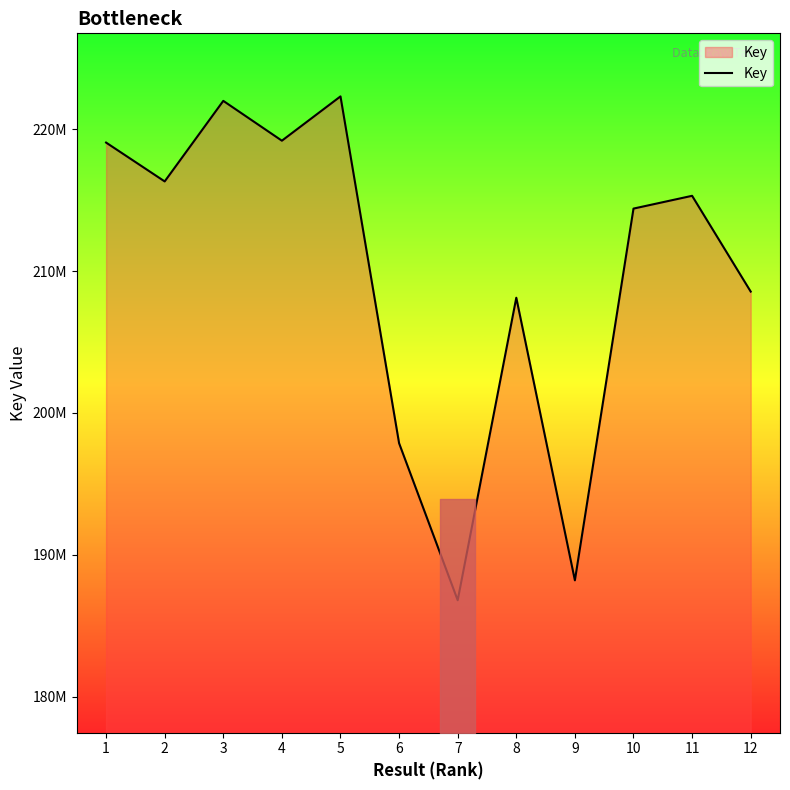

True or false: there are more than 2 points higher than both neighbors.

True